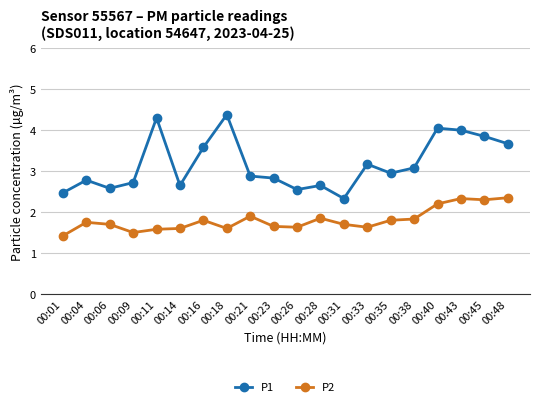

Rank the series at 00:04 from lowest to highest value.

P2, P1